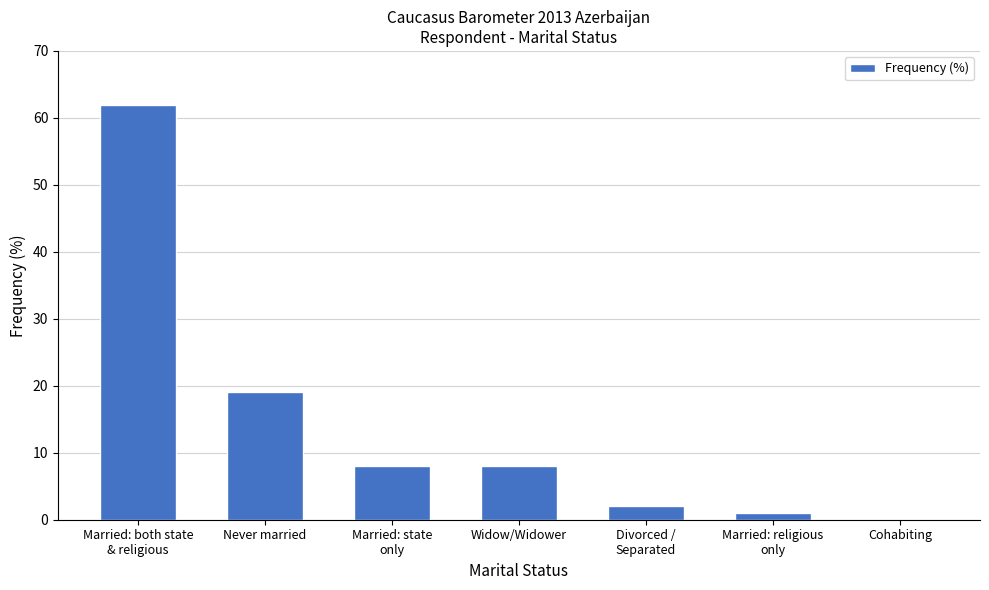

The chart shows a value of 19 at Cohabiting. True or false?

False